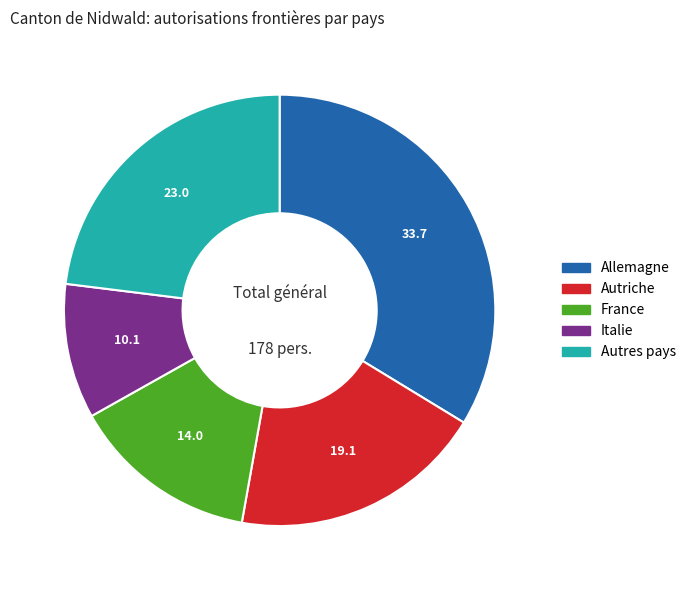

Do France and Allemagne together represent more than half of the pie?

No